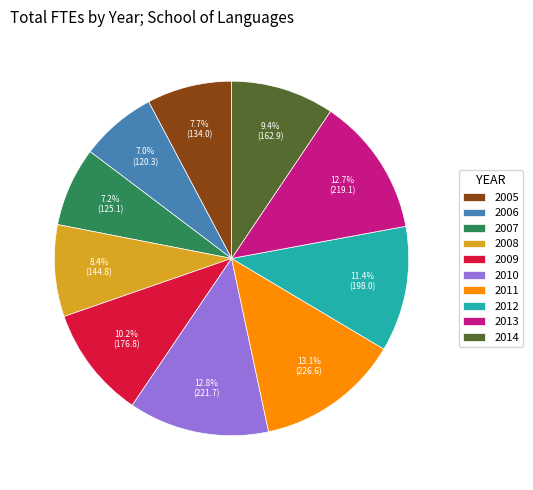

Count the number of slices in the pie.

10